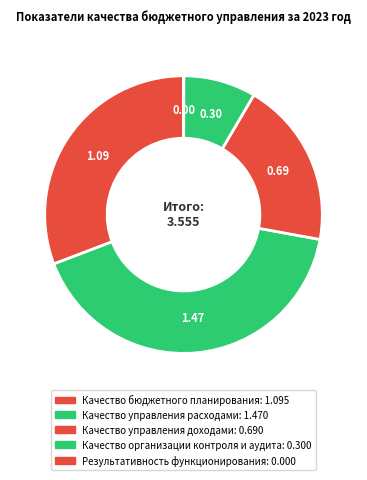

Combined, do Качество управления доходами and Результативность функционирования account for over 50%?

No